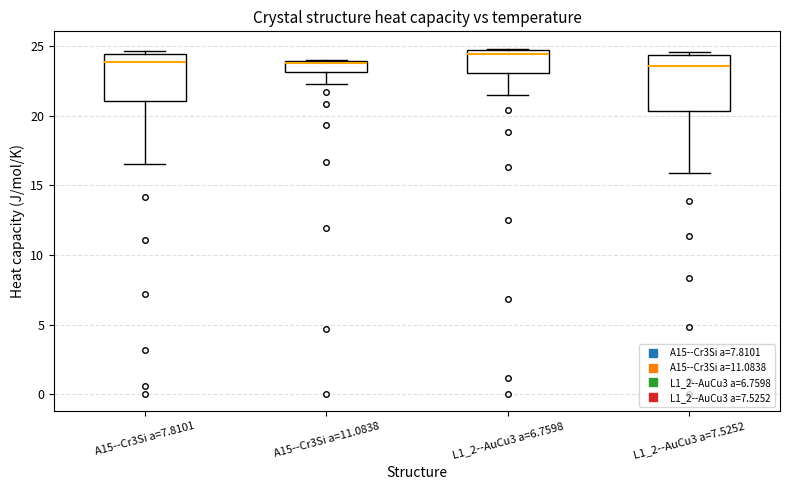

Reading left to right, read every box against the y-axis: the position of its median line, the range the box covers, and the ends of its whiskers. The values are not printed on the chart, so give them approximately, as read against the axis.

A15--Cr3Si a=7.8101: median 24.0, box 21.0 to 24.5, whiskers 16.5 to 24.5 (just above the box's upper edge)
A15--Cr3Si a=11.0838: median 24.0, box 23.0 to 24.0, whiskers 22.5 to 24.0
L1_2--AuCu3 a=6.7598: median 24.5 (just below the box's upper edge), box 23.0 to 24.5, whiskers 21.5 to 25.0
L1_2--AuCu3 a=7.5252: median 23.5, box 20.5 to 24.5, whiskers 16.0 to 24.5 (just above the box's upper edge)